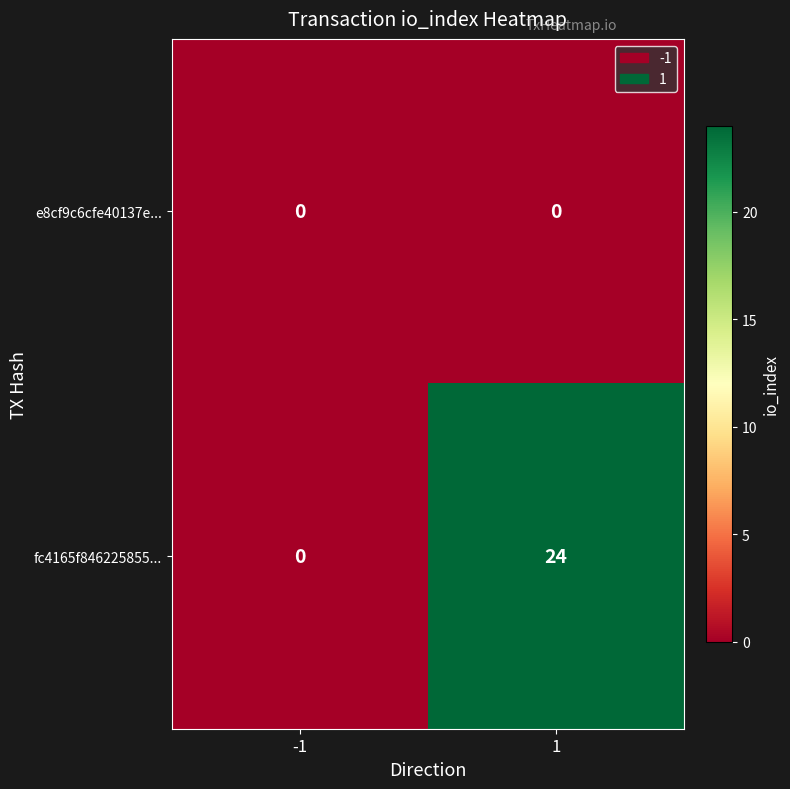

True or false: fc4165f846225855... has a value of -10 at -1.

False